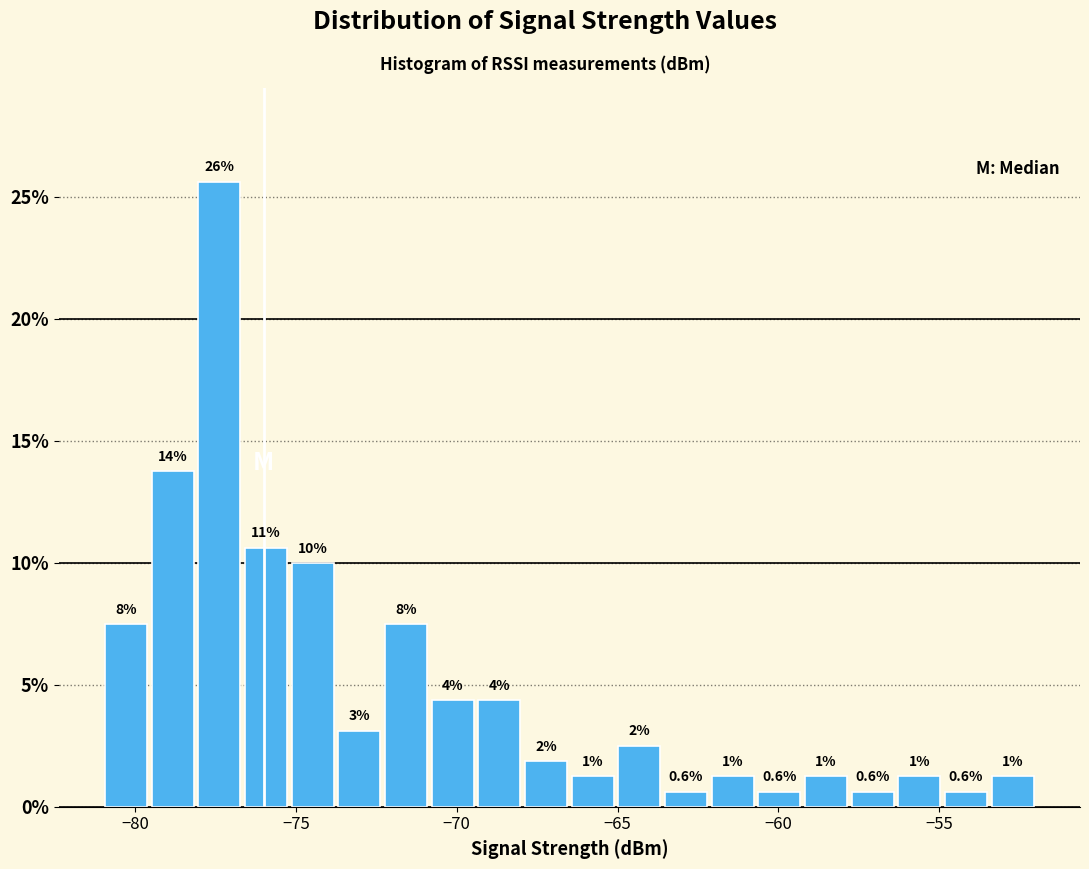

Read against the x-axis, roughly where is the centre of the tallest bar?

-77.5